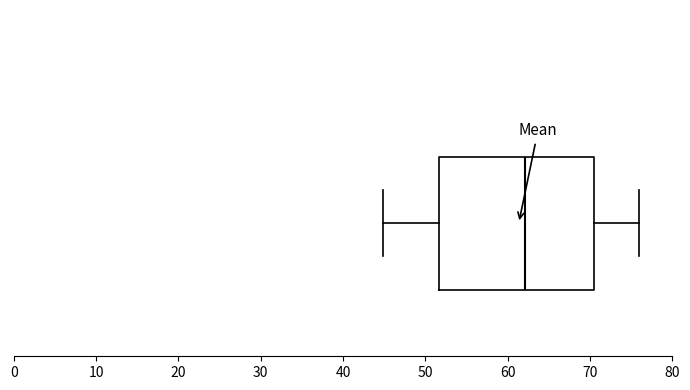

Transcribe this box plot: give where the median line is, the range the box spans, and where the two whiskers end, as read against the x-axis. The values are not printed on the chart, so give them approximately, as read against the axis.

median 62, box 52 to 70, whiskers 45 to 76